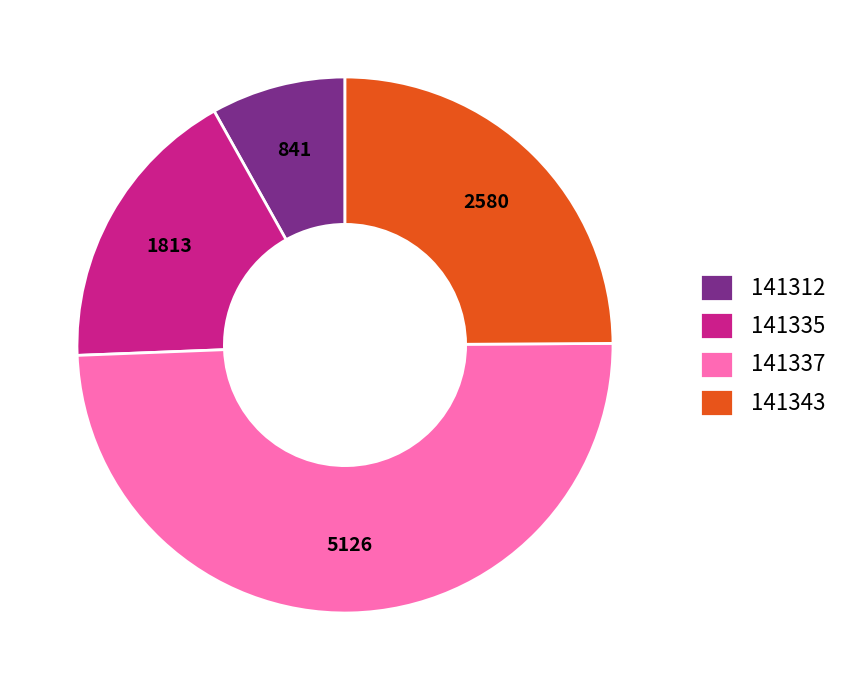

Combined, do 141335 and 141312 account for over 50%?

No